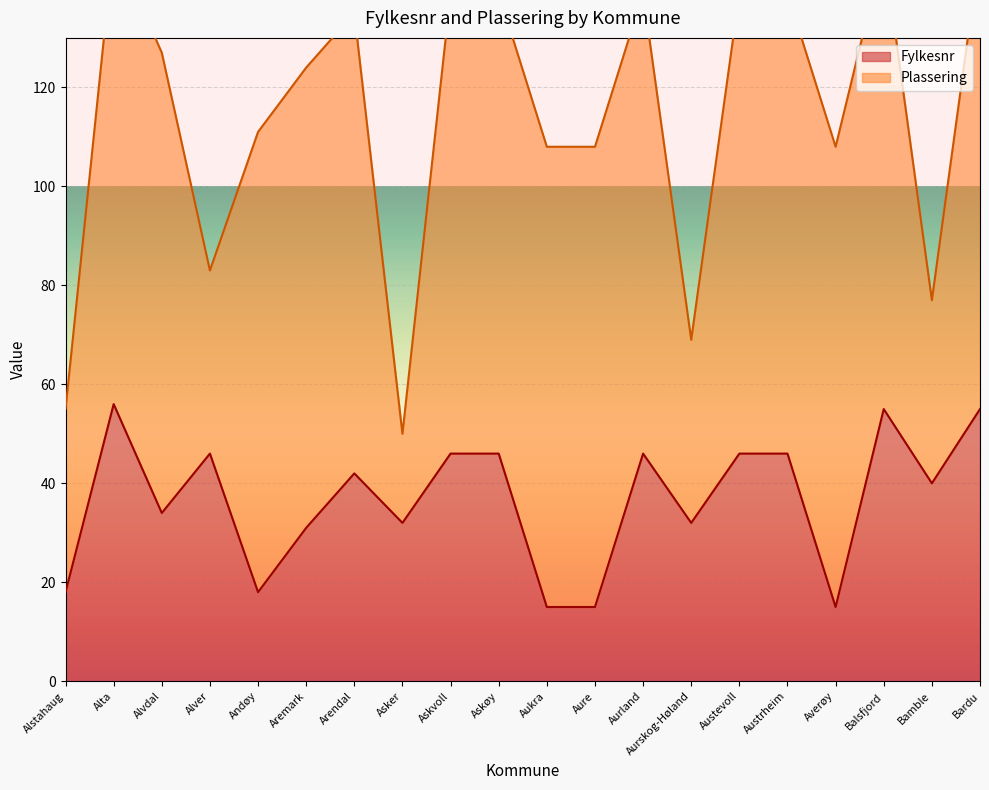

What is the average value?

37